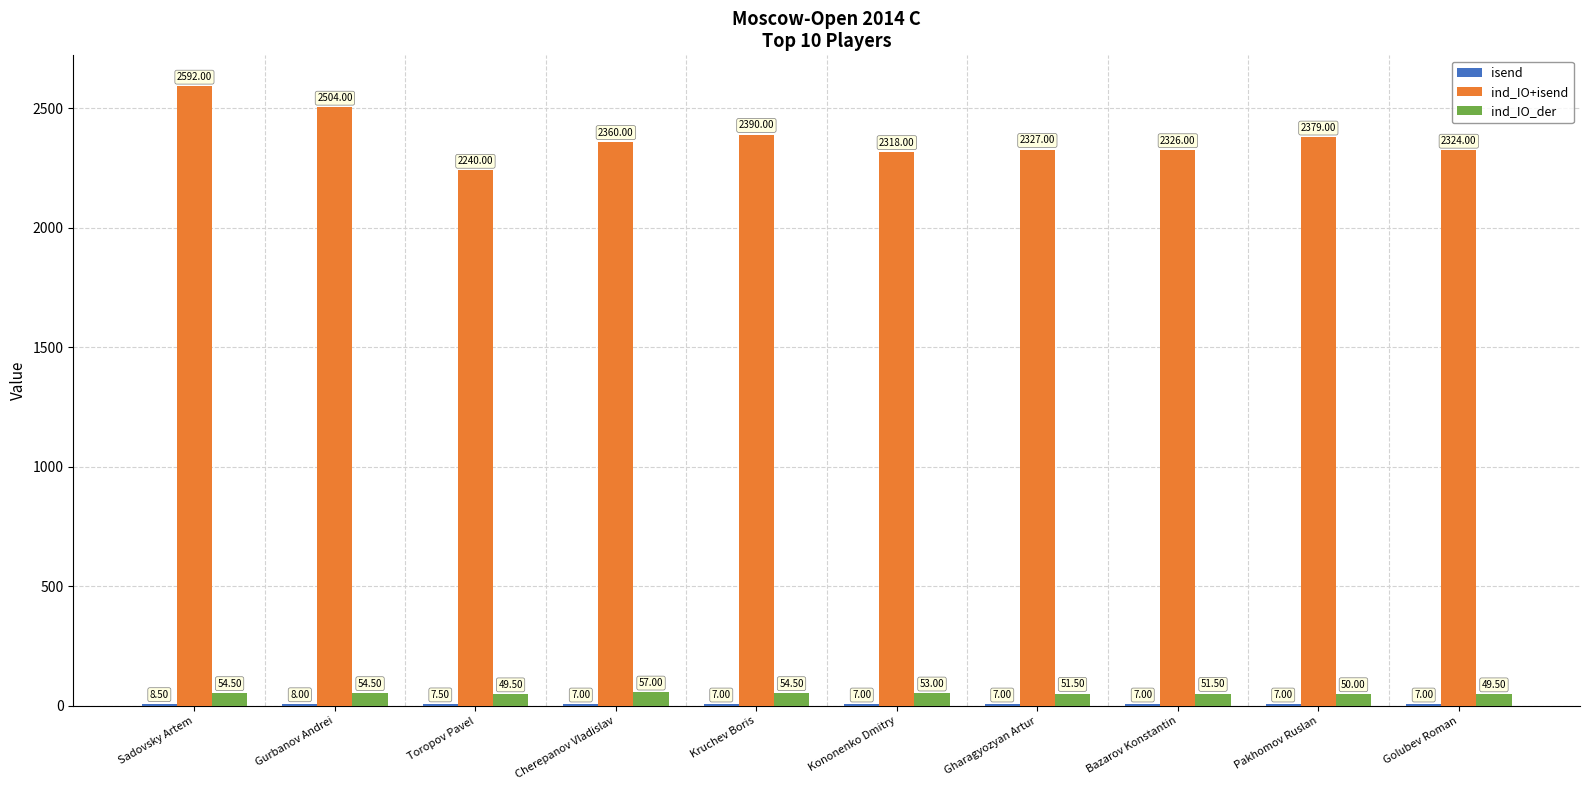

Where is ind_IO_der nearest to the value 53?

Kononenko Dmitry